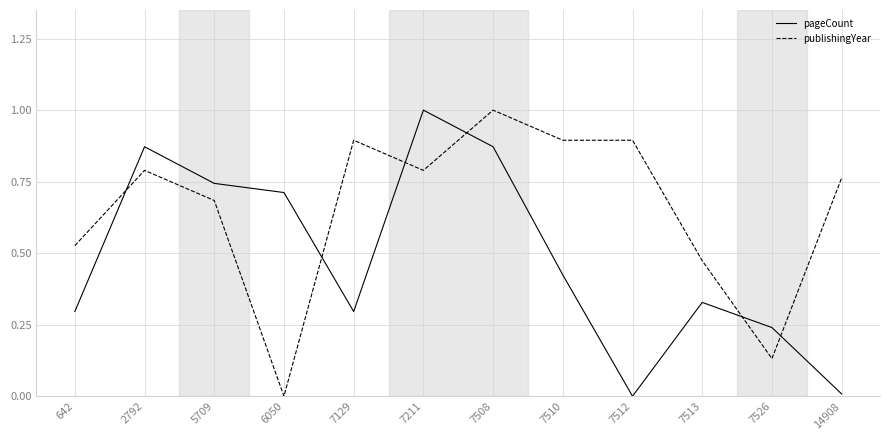

List the series in order of their overall mean, highest first.

publishingYear, pageCount